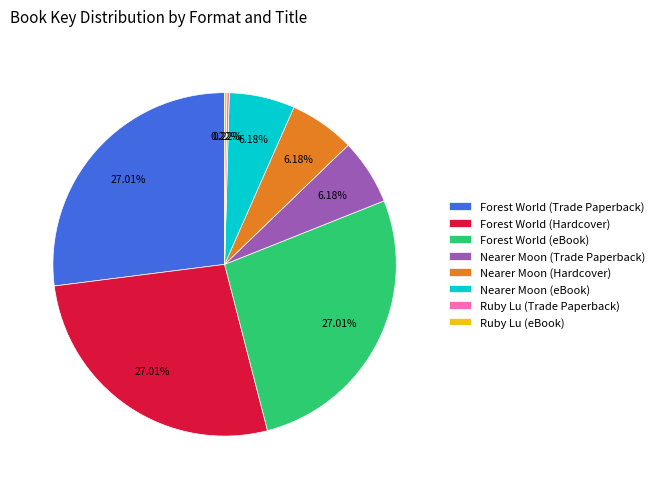

Does Forest World (Hardcover) represent more than half of the total?

No